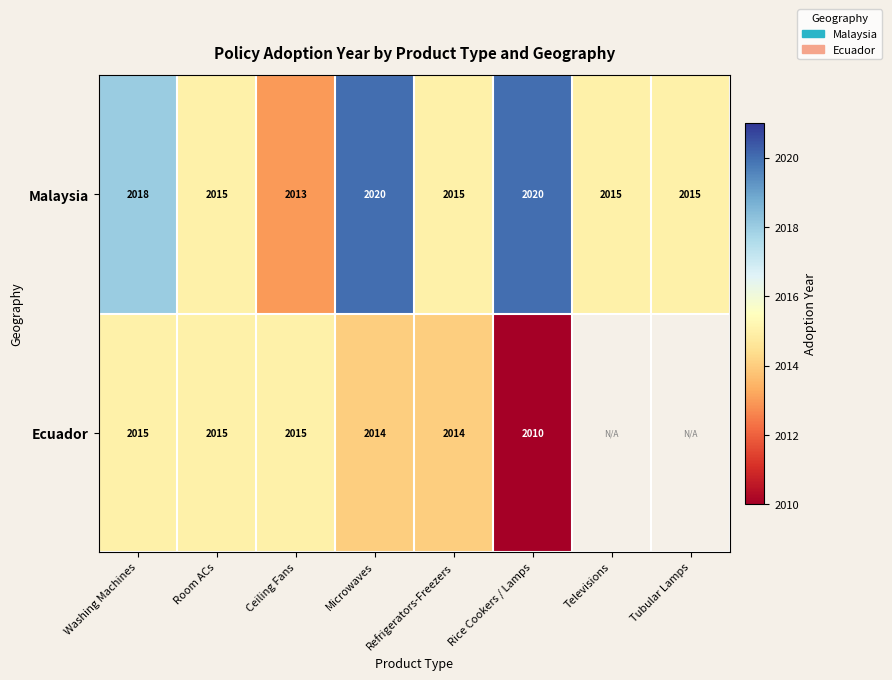

Where does the Malaysia series first go above 2015?

Washing Machines